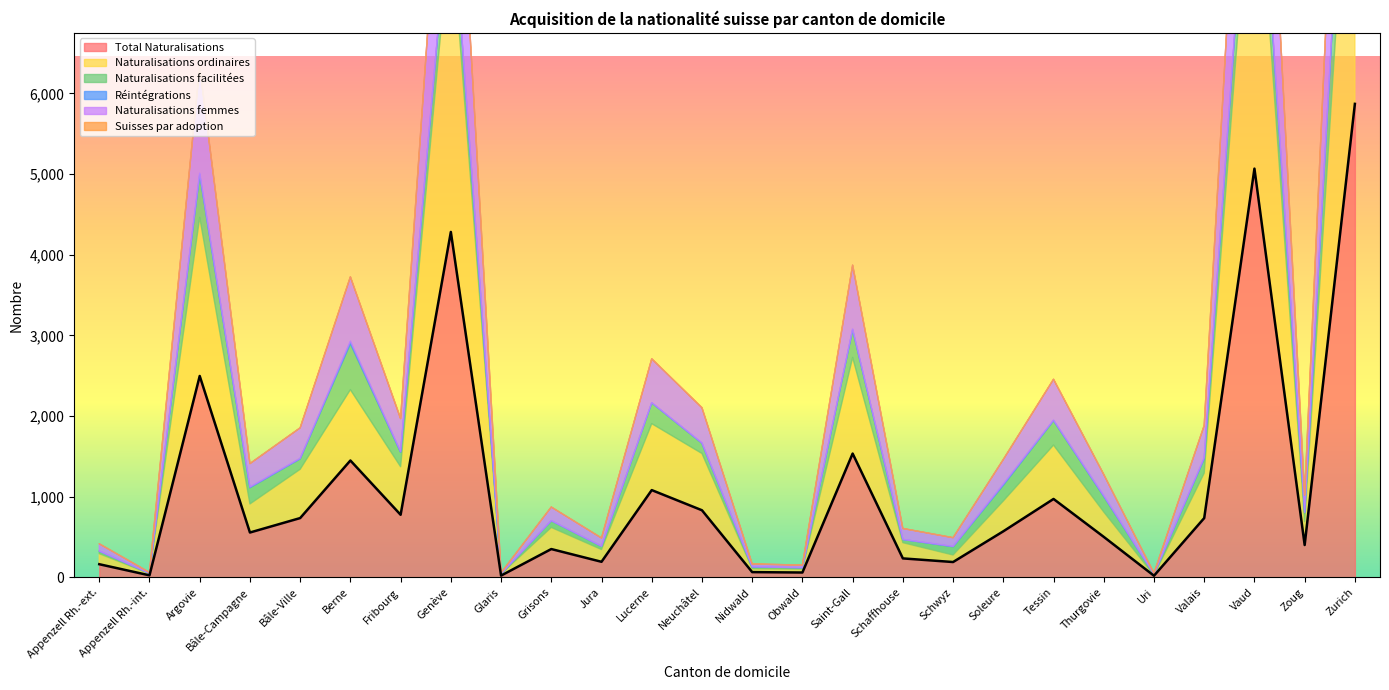

Is it true that Total Naturalisations equals 60 at Obwald?

True